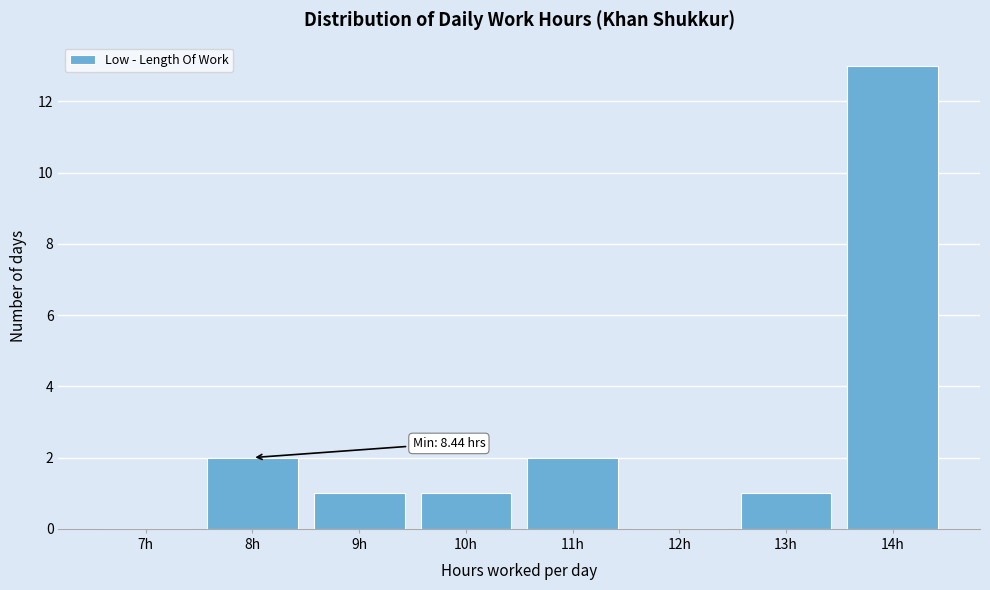

Reading right to left, what are all the values shown in this chart?

14h=13	13h=1	12h=0	11h=2	10h=1	9h=1	8h=2	7h=0